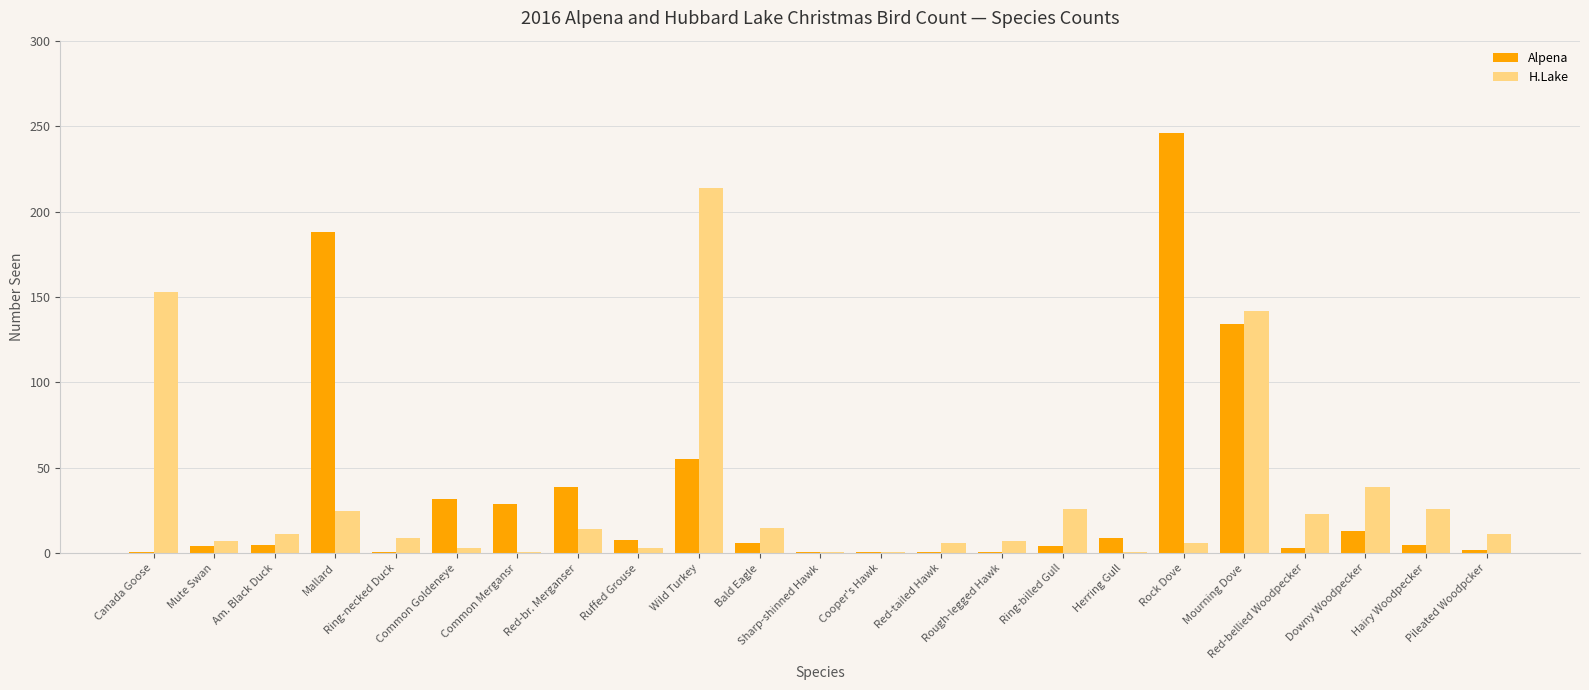

Is the value of Alpena at Sharp-shinned Hawk greater than the value of H.Lake at Wild Turkey?

No